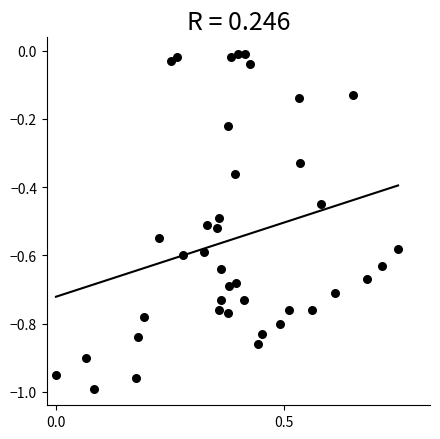

What is the range of Y values (max minus min)?

1.0